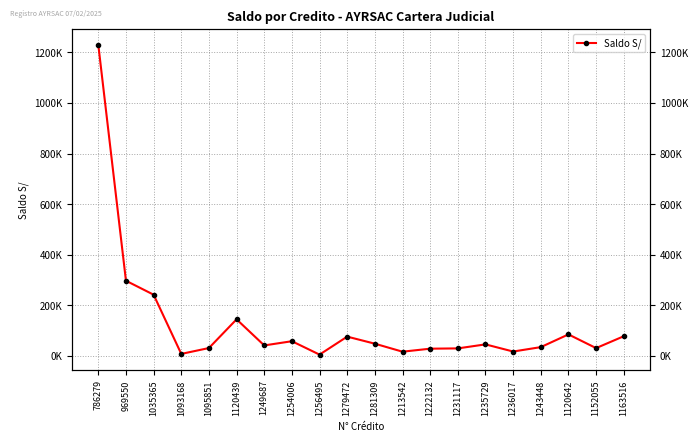

What is the value of the 8th point from the left?

58217.7